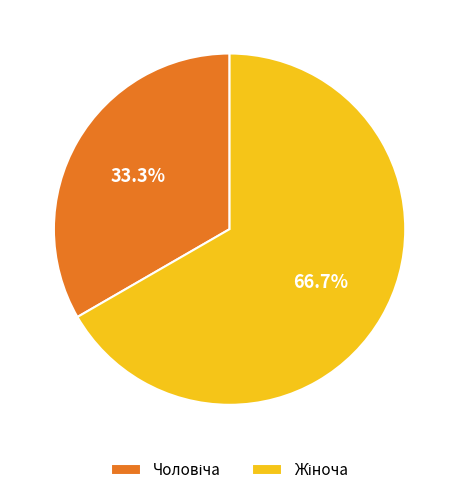

Is there any slice that represents more than half of the pie?

Yes